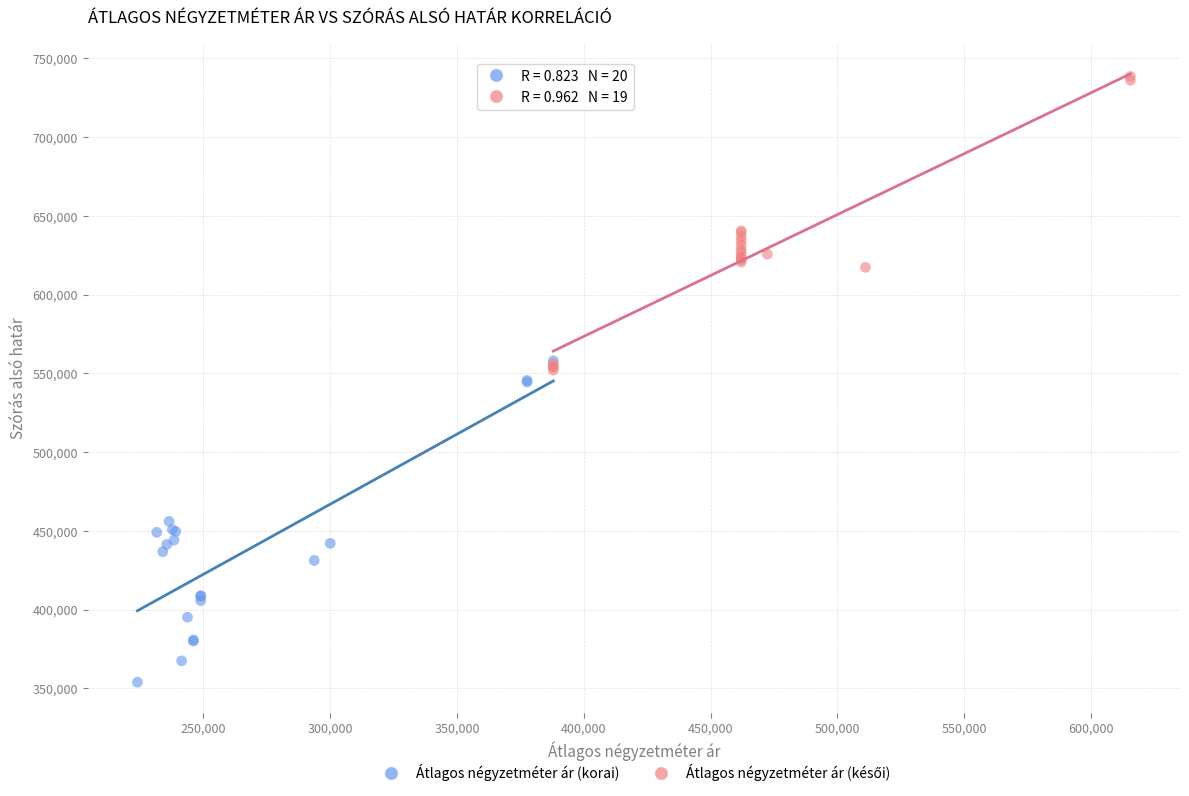

Which series has the largest Y range (max minus min)?

Átlagos négyzetméter ár (korai)